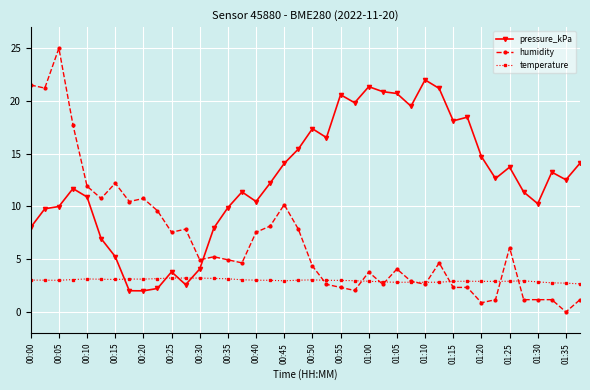

What is the difference between the maximum and minimum values in the humidity series?

25.0